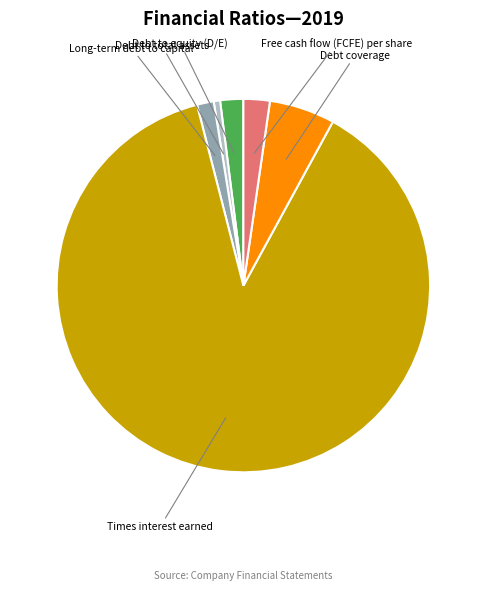

Is there a majority slice in this chart?

Yes